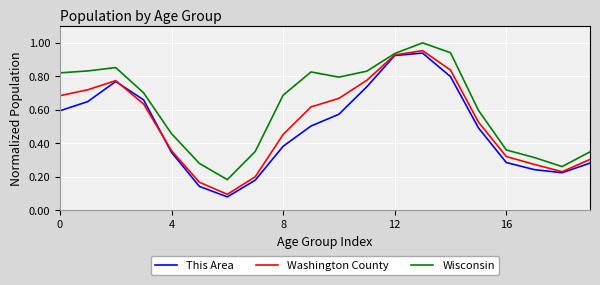

Rank the series by their average value, from highest to lowest.

Wisconsin, Washington County, This Area